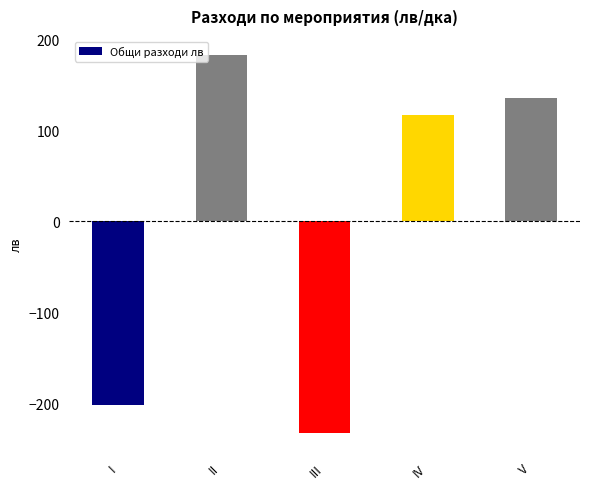

List the labels in order of value, smallest first.

III, I, IV, V, II